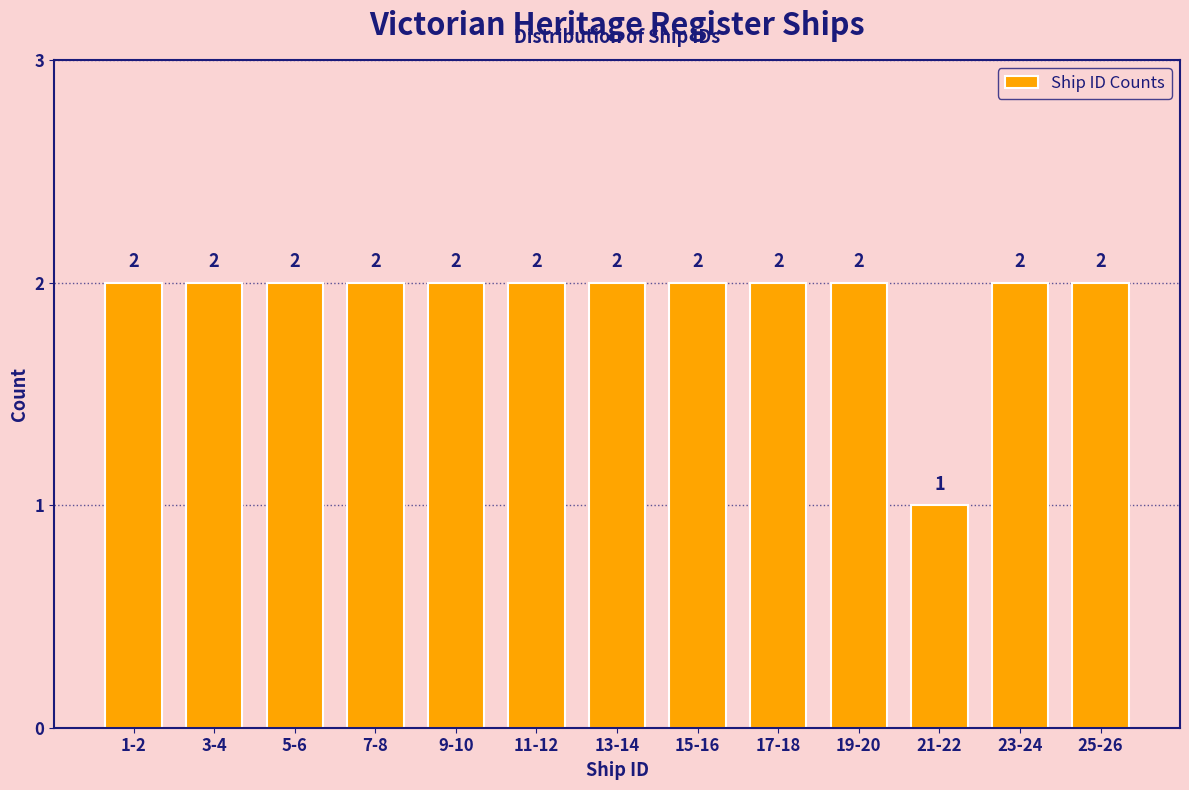

Reading left to right, transcribe all the data shown in this chart.

2	2	2	2	2	2	2	2	2	2	1	2	2